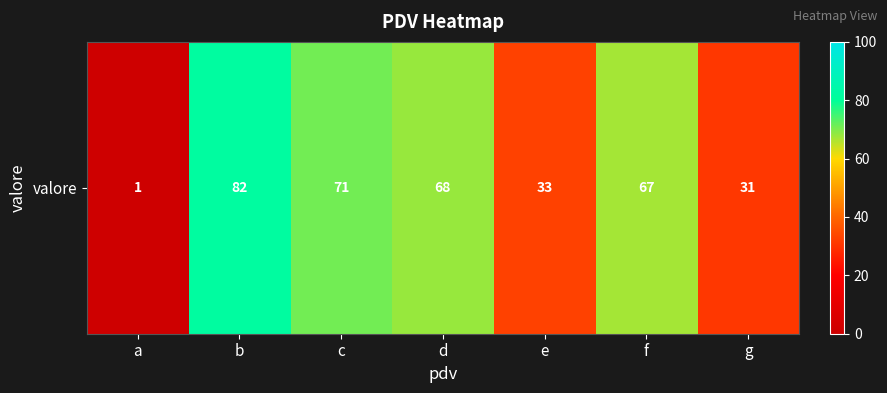

What value does the data have at e?

33